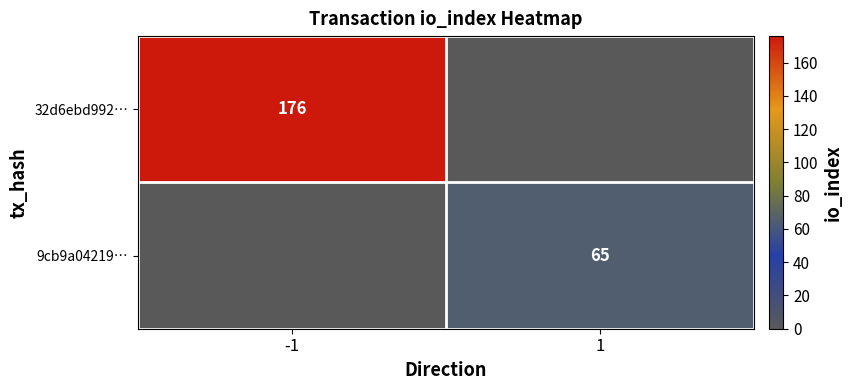

How many categories are shown in the chart?

2